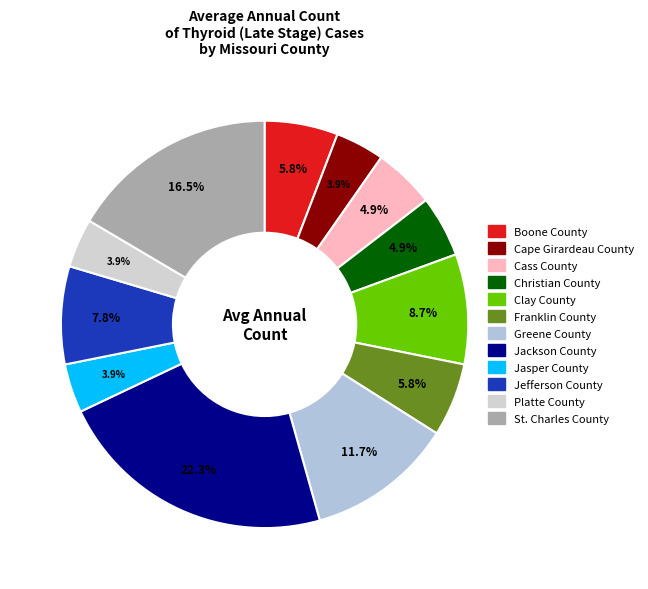

The Platte County slice represents 4% of the pie. True or false?

True